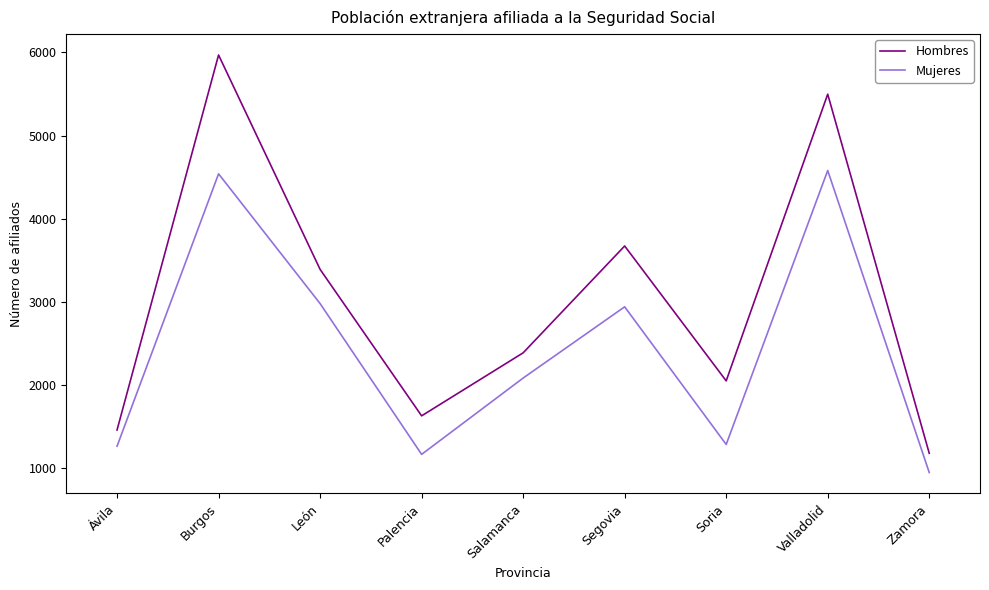

Between Salamanca and Soria, which series saw the biggest shift?

Mujeres